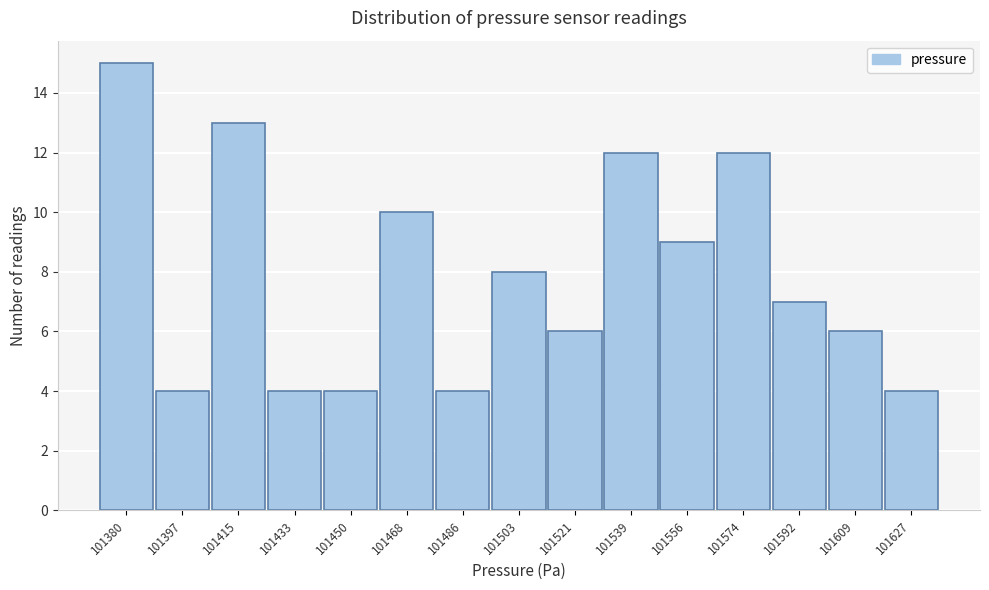

Reading right to left, extract all data points from this chart.

101627=4	101609=6	101592=7	101574=12	101556=9	101539=12	101521=6	101503=8	101486=4	101468=10	101450=4	101433=4	101415=13	101397=4	101380=15